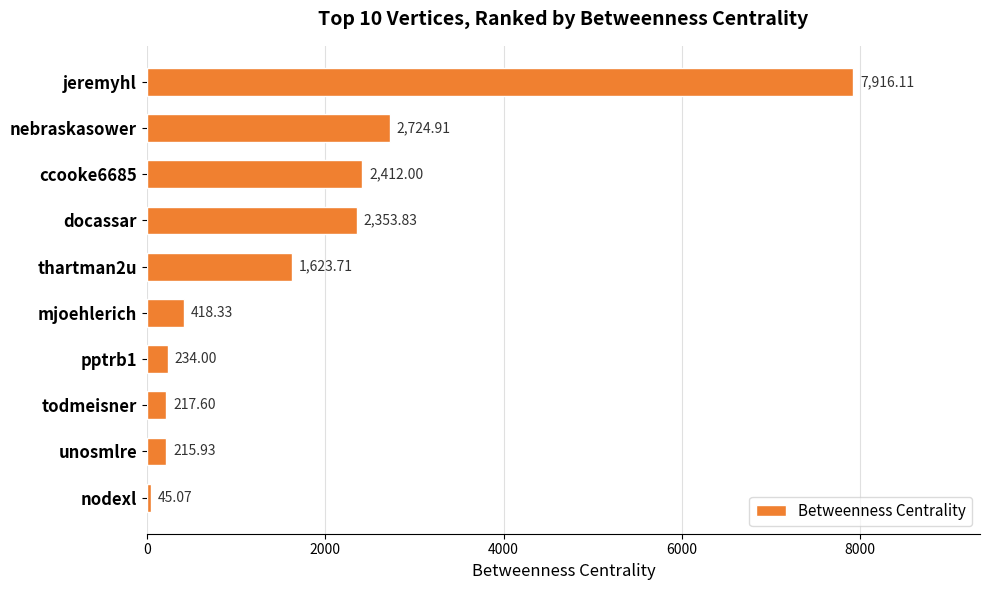

How many bars are there in total?

10